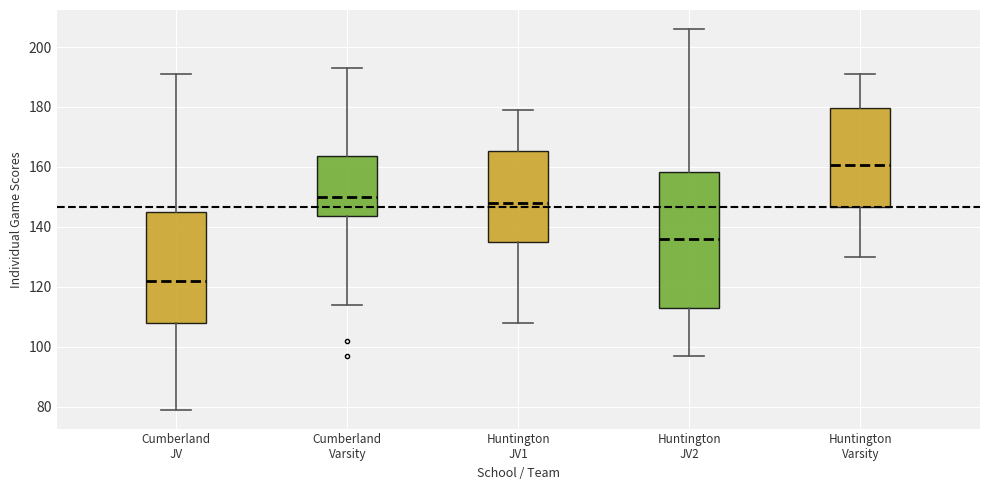

Reading left to right, read every box against the y-axis: the position of its median line, the range the box covers, and the ends of its whiskers. The values are not printed on the chart, so give them approximately, as read against the axis.

Cumberland JV: median 122, box 108 to 146, whiskers 80 to 192
Cumberland Varsity: median 150, box 144 to 164, whiskers 114 to 194
Huntington JV1: median 148, box 136 to 166, whiskers 108 to 180
Huntington JV2: median 136, box 114 to 158, whiskers 98 to 206
Huntington Varsity: median 160, box 146 to 180, whiskers 130 to 192